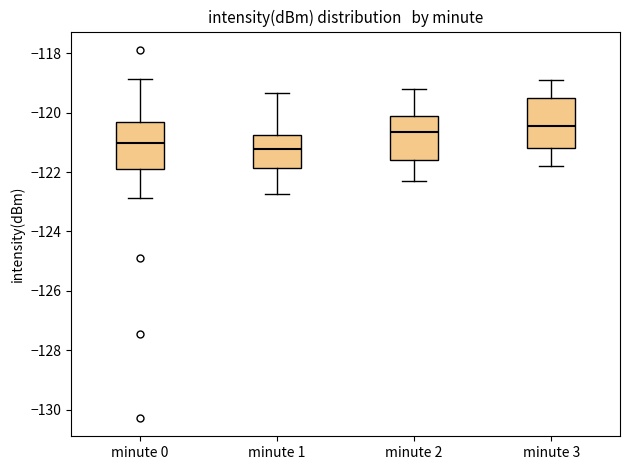

Reading left to right, read every box against the y-axis: the position of its median line, the range the box covers, and the ends of its whiskers. The values are not printed on the chart, so give them approximately, as read against the axis.

minute 0: median -121.0, box -121.8 to -120.4, whiskers -122.8 to -118.8
minute 1: median -121.2, box -121.8 to -120.8, whiskers -122.8 to -119.4
minute 2: median -120.6, box -121.6 to -120.0, whiskers -122.2 to -119.2
minute 3: median -120.4, box -121.2 to -119.4, whiskers -121.8 to -118.8